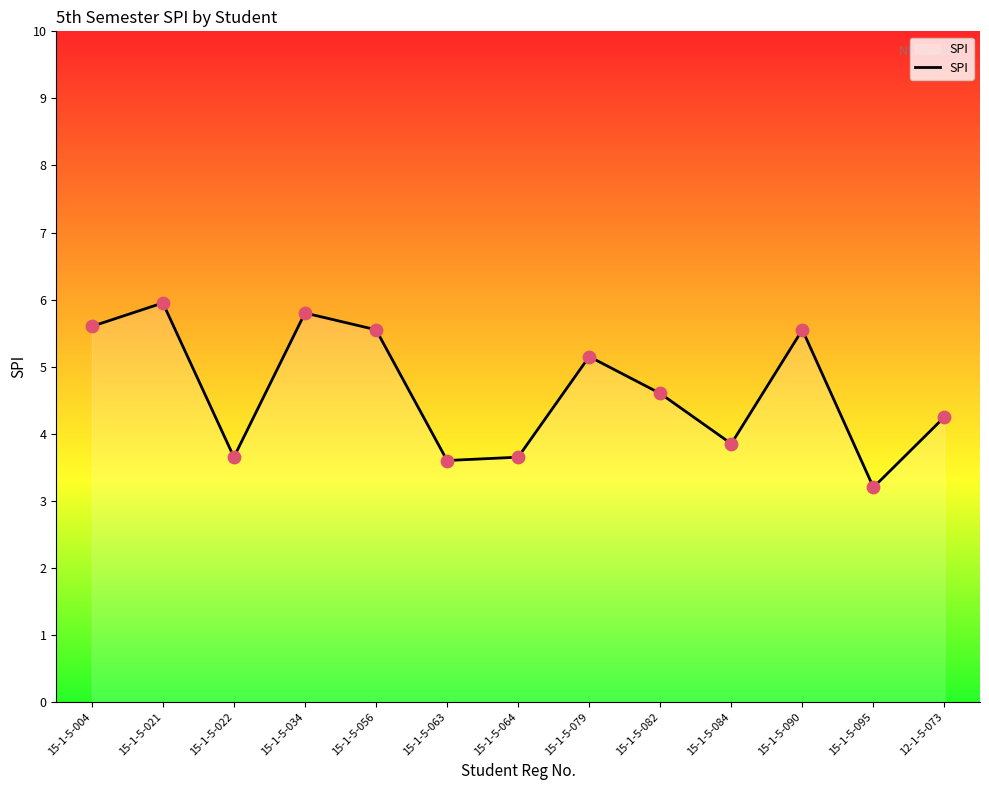

Between 15-1-5-079 and 12-1-5-073, which is larger?

15-1-5-079